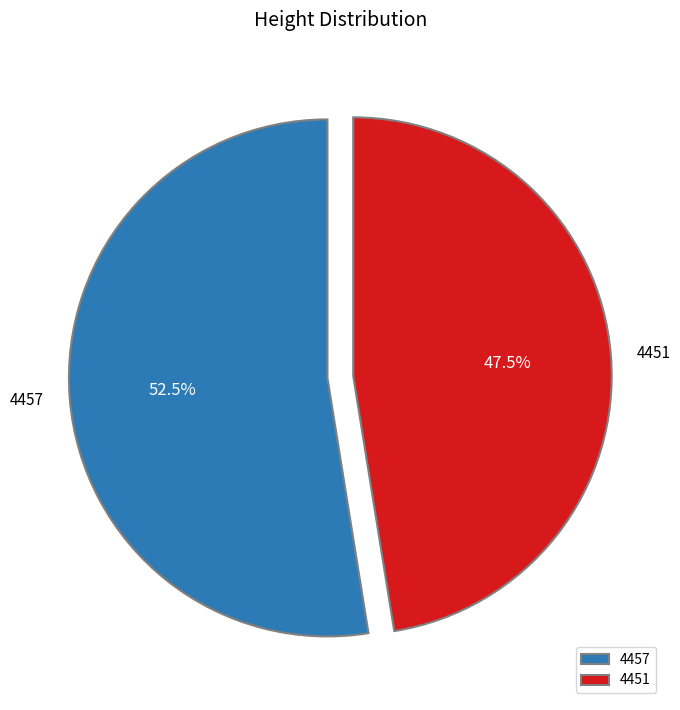

To the nearest percent, what is the difference between the largest and smallest slice percentages?

5%